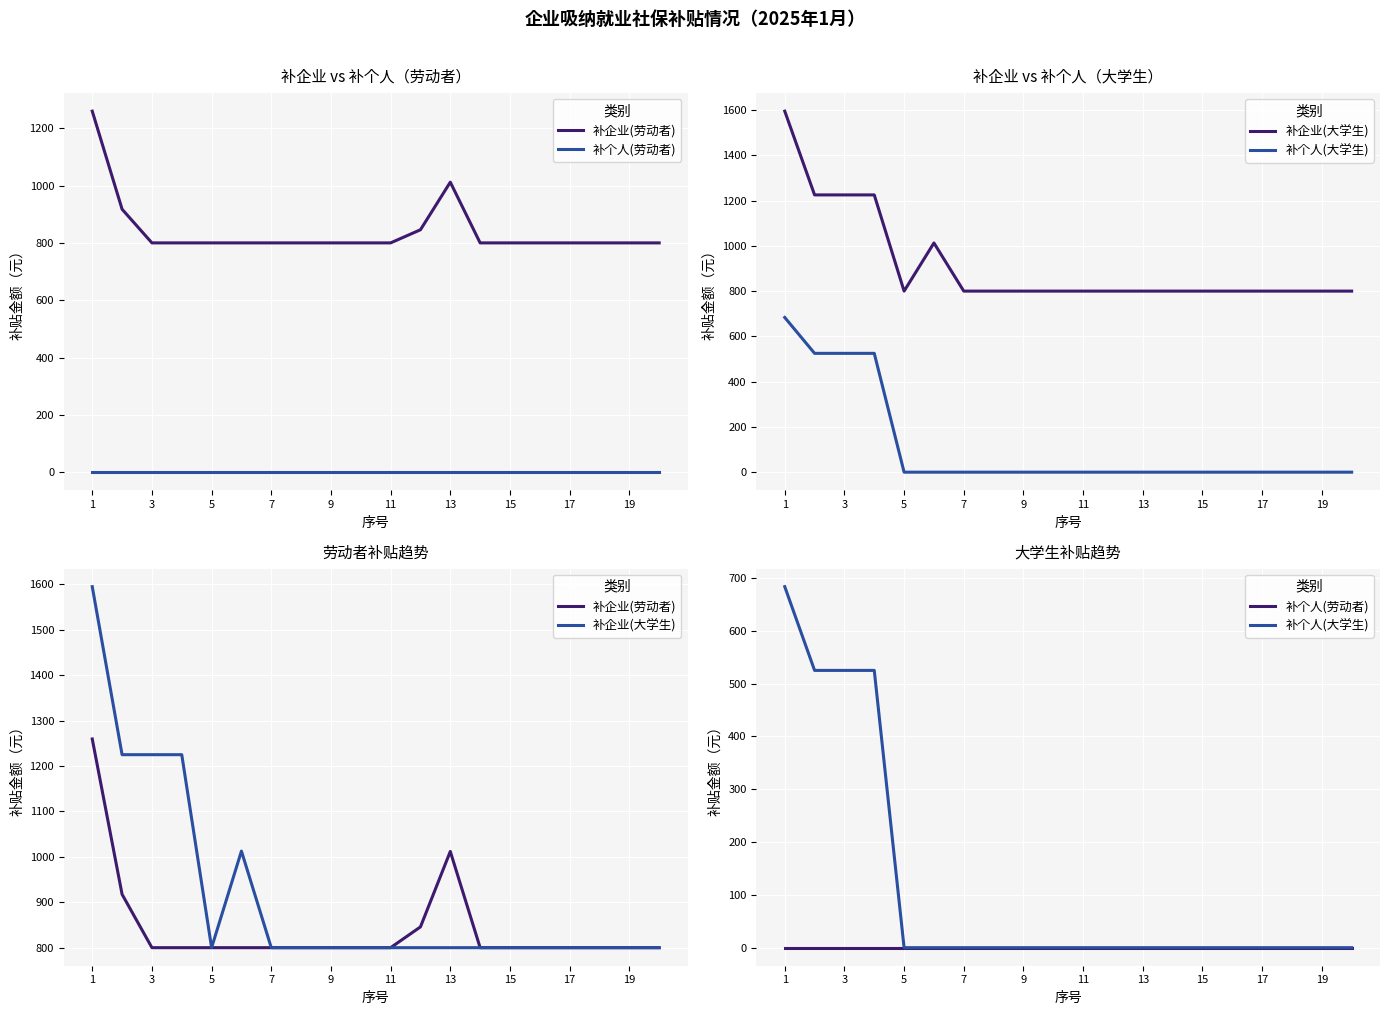

Rank the series by their maximum value, from lowest to highest.

补个人(劳动者), 补个人(大学生), 补企业(劳动者), 补企业(大学生)